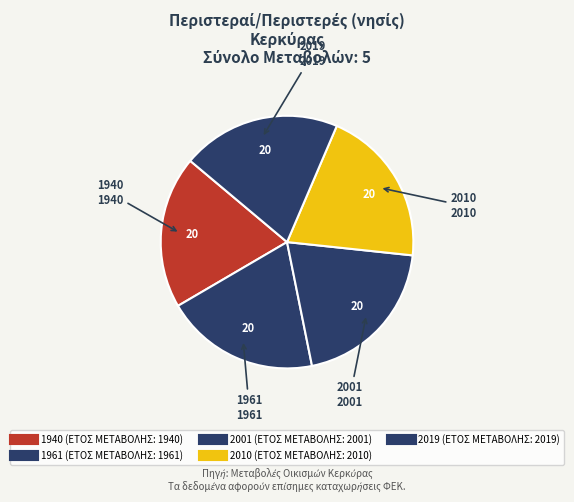

To the nearest percent, what is the combined percentage of 1940 and 2001?

40%